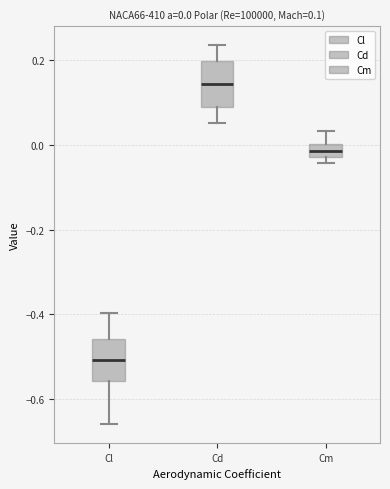

Which box has the lowest median line?

Cl